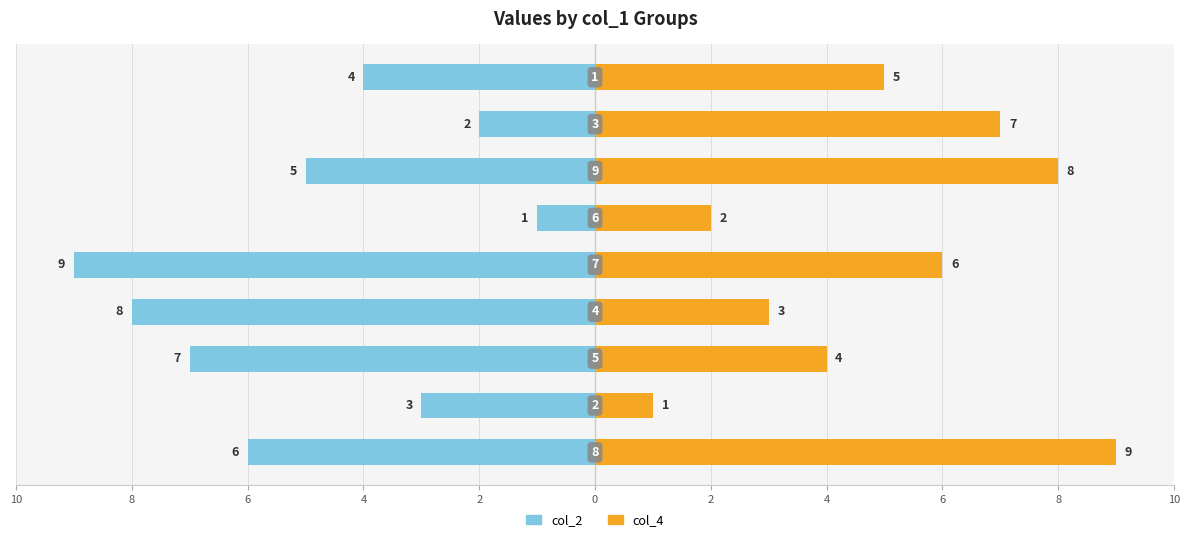

How many bars are there in total?

18